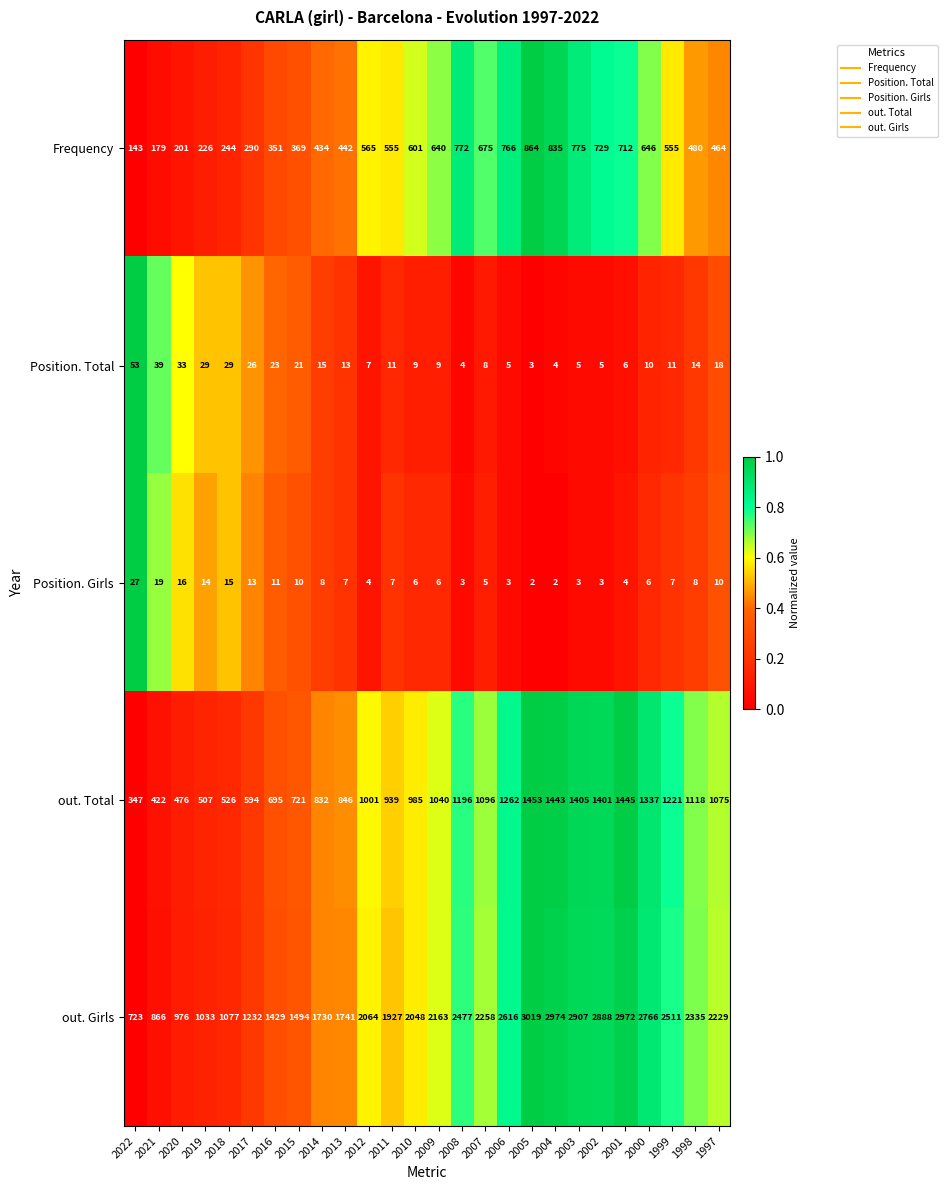

At which category is the sum across all series the highest?

2005